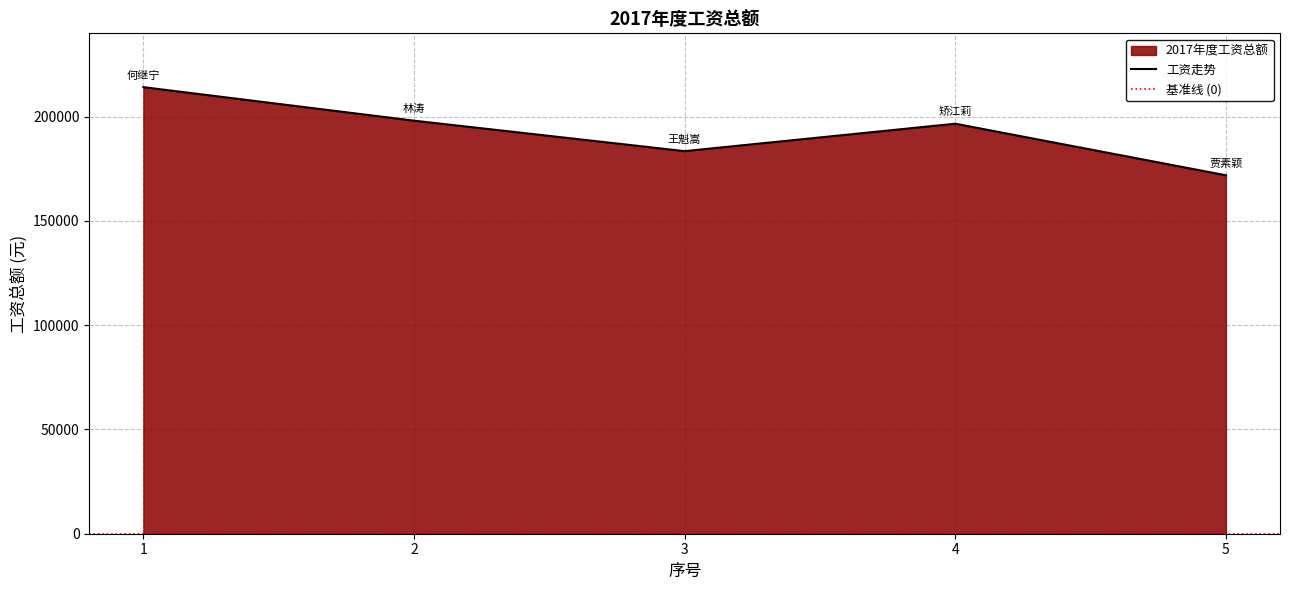

At which label is the value closest to 193051?

4